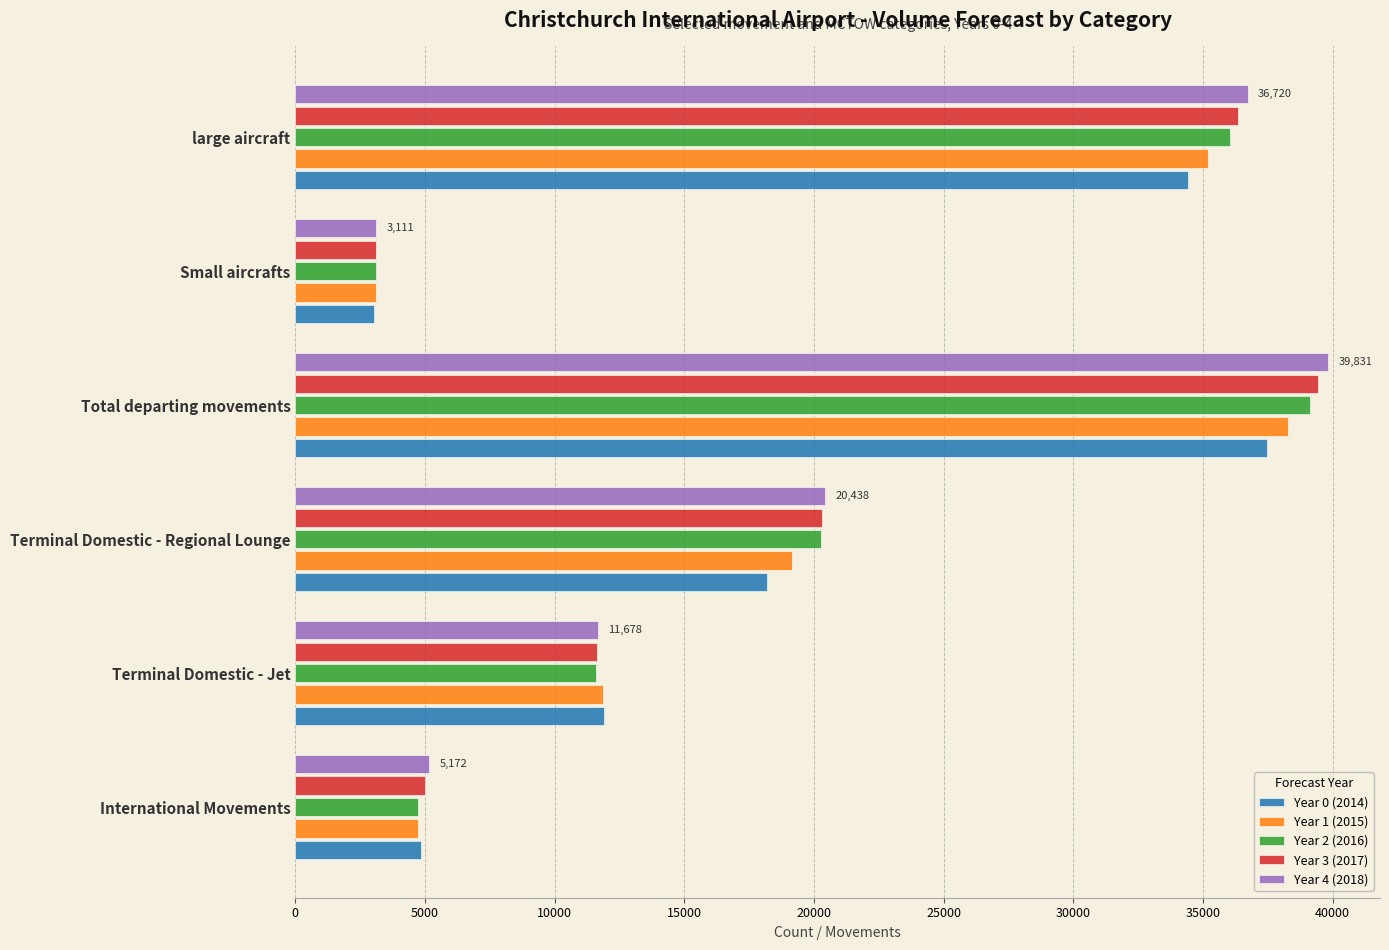

At which label is Year 3 (2017) closest to 21275?

Terminal Domestic - Regional Lounge